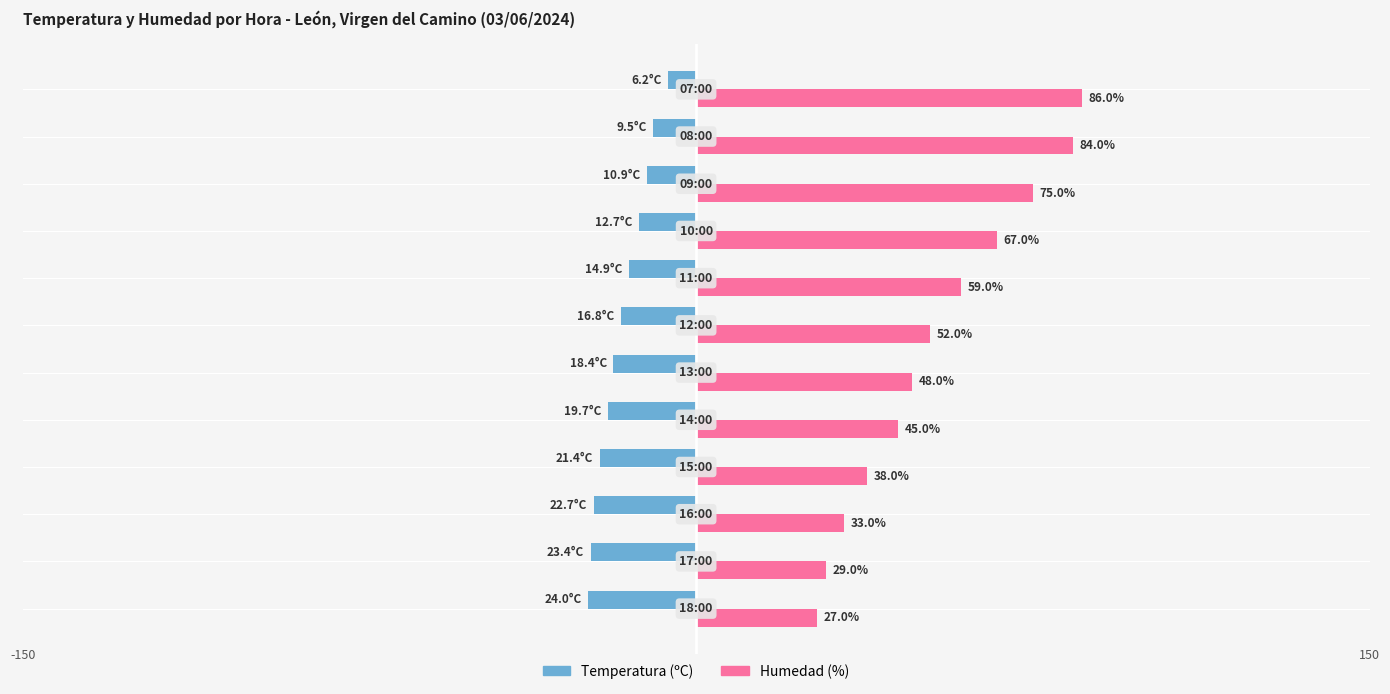

Which series has the largest total across all categories?

Humedad (%)